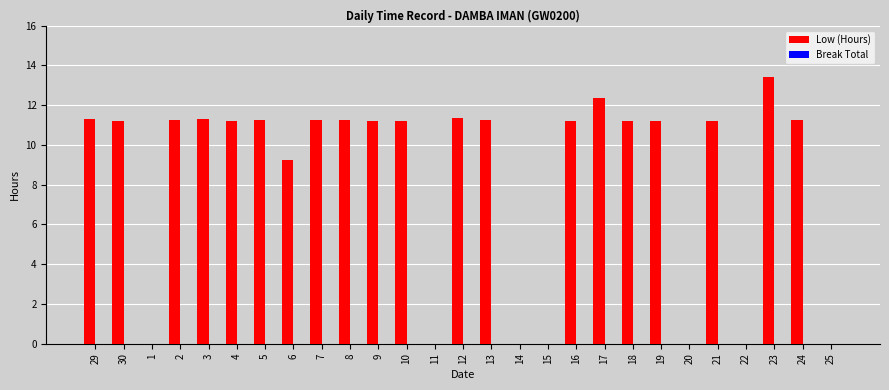

The value at 13 is 11.2. True or false?

True